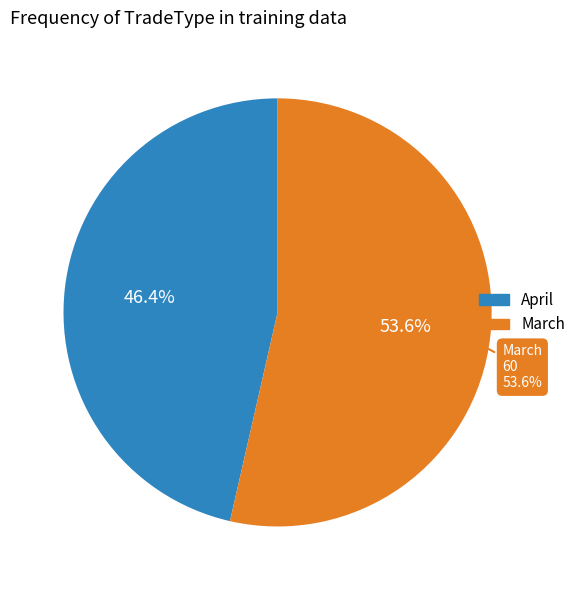

What is the change in value from April to March?

+8